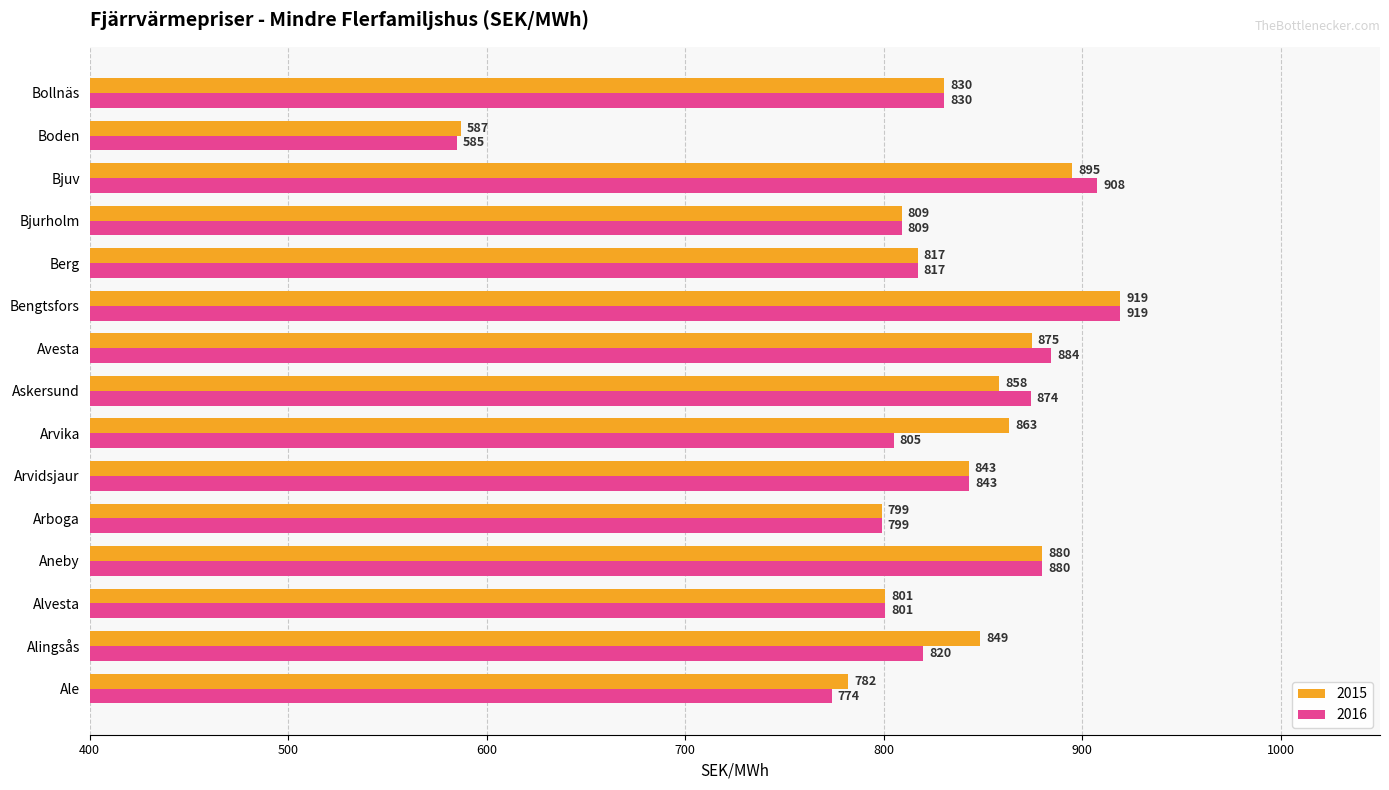

What are all the series names shown in the legend?

2015, 2016